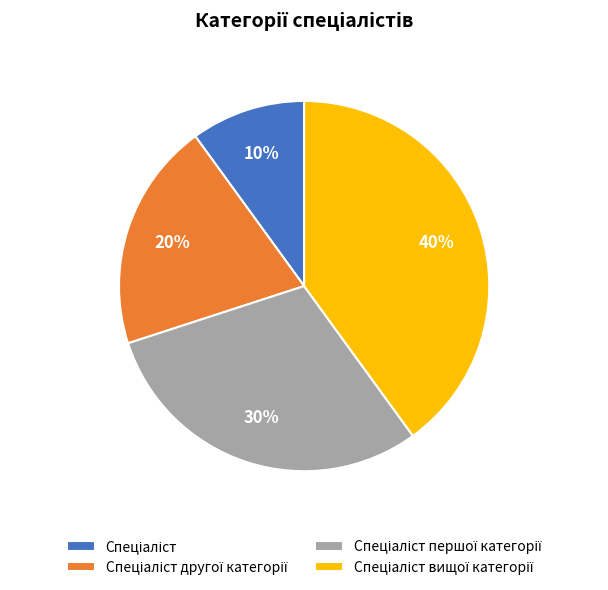

To the nearest percent, what is the average slice percentage?

25%